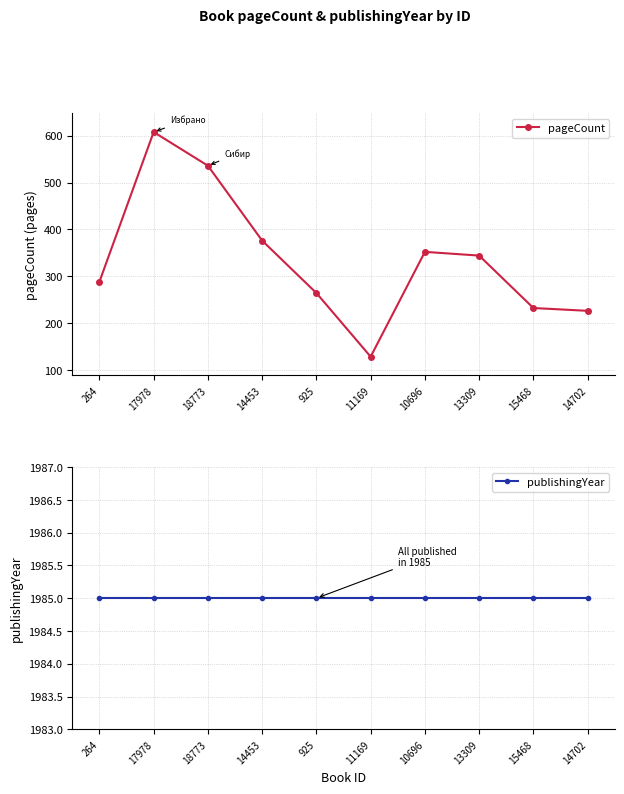

Rank the series by their maximum value, from lowest to highest.

pageCount, publishingYear